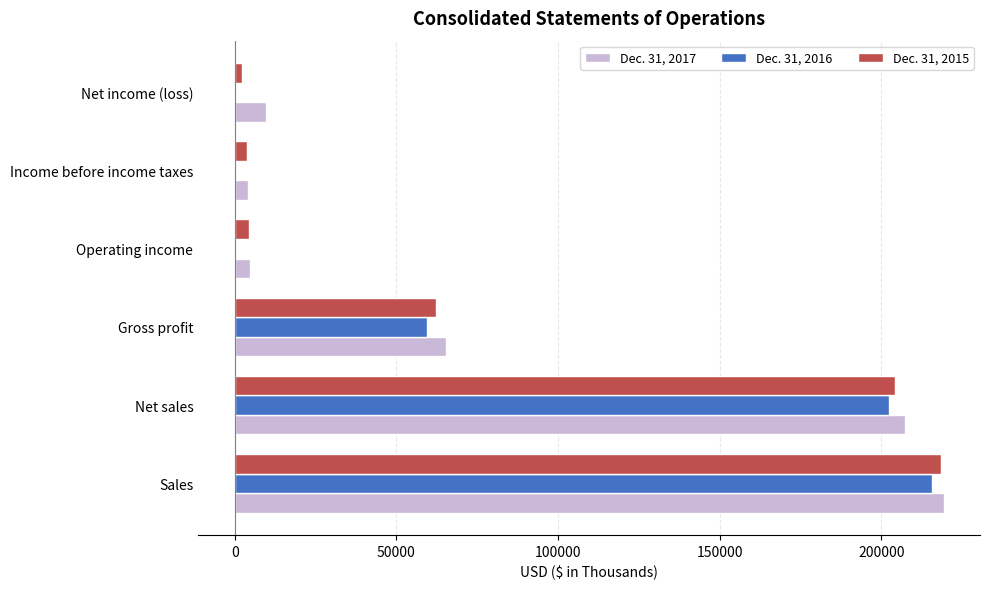

Which category has the highest value in the Dec. 31, 2016 series?

Sales